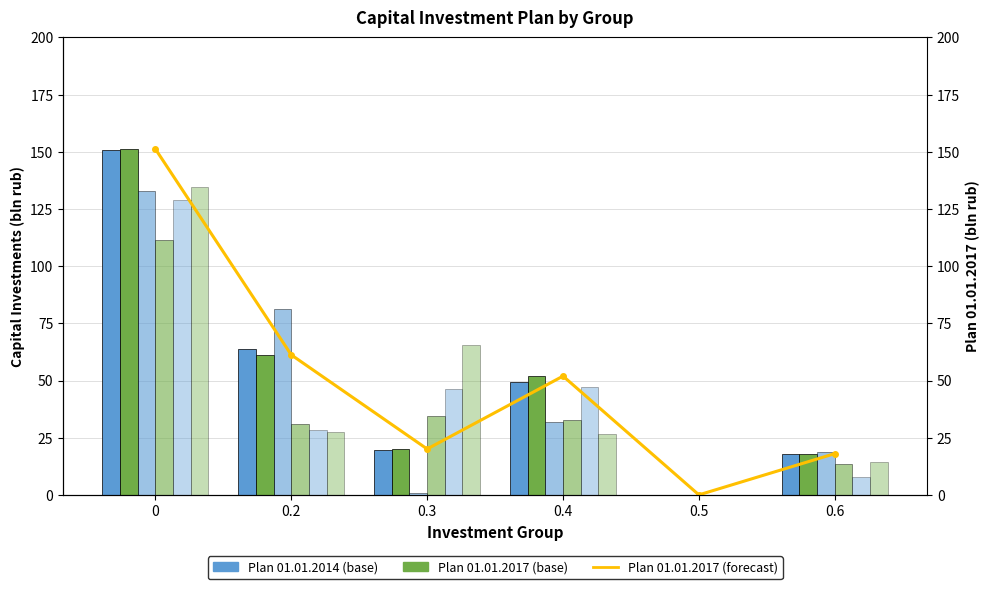

How many categories are shown in the chart?

6